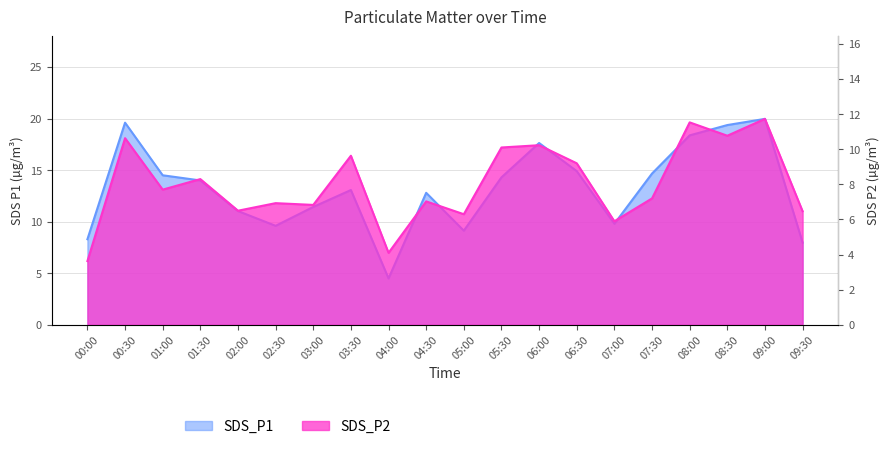

How many lines are shown in the chart?

2